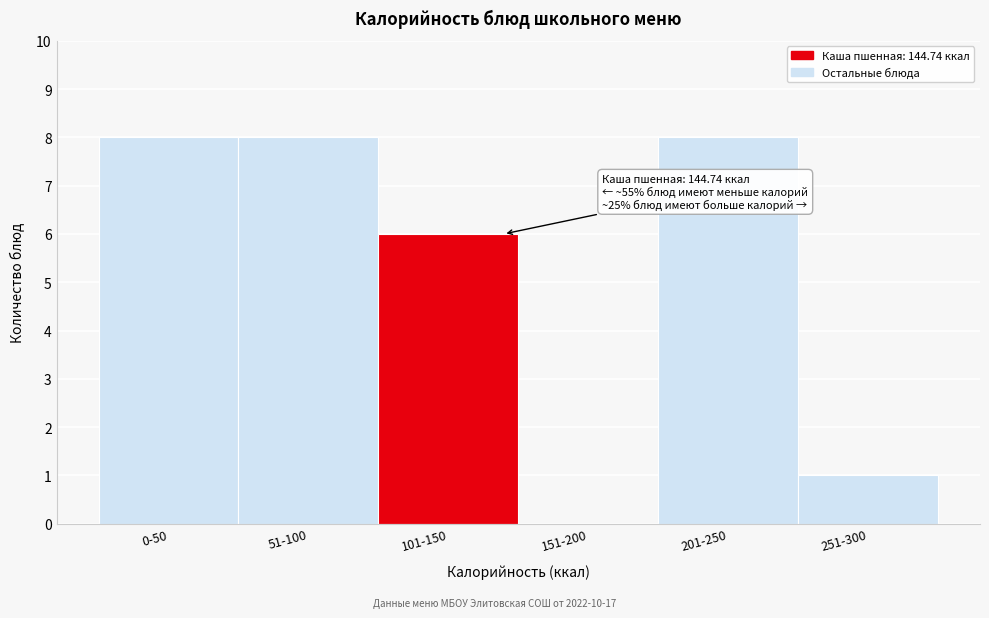

Reading left to right, what are all the values shown in this chart?

0-50=8	51-100=8	101-150=6	151-200=0	201-250=8	251-300=1